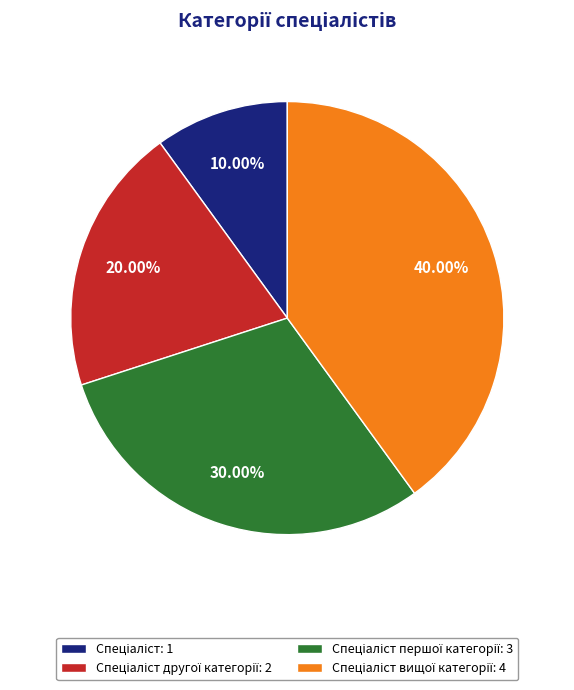

Is there any slice that represents more than half of the pie?

No